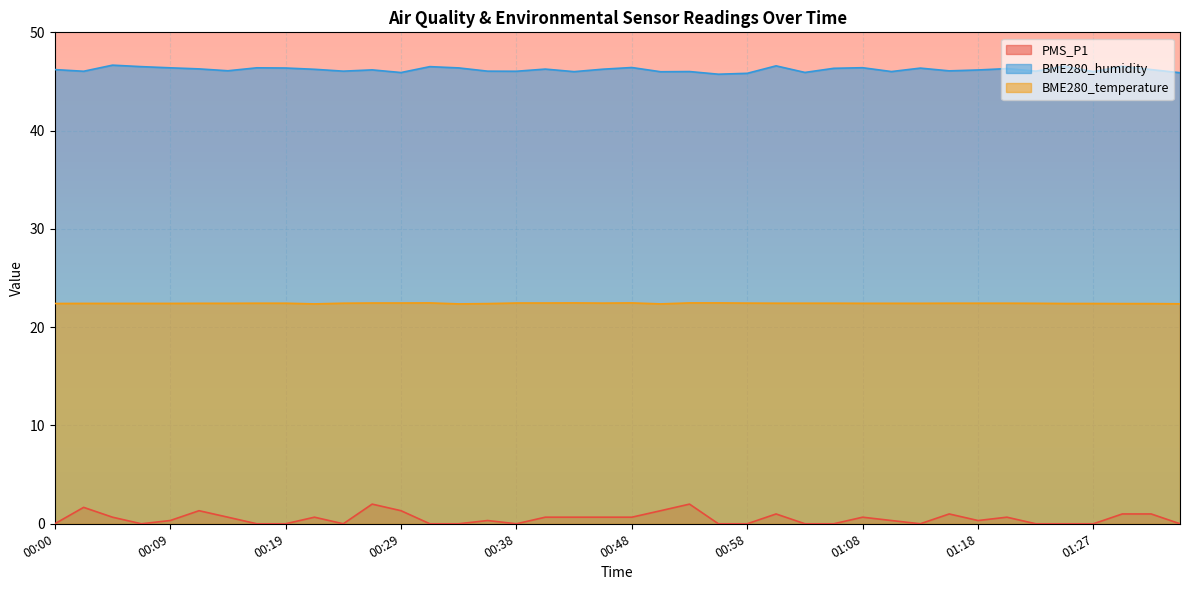

At how many categories does at least one series exceed 38?

40